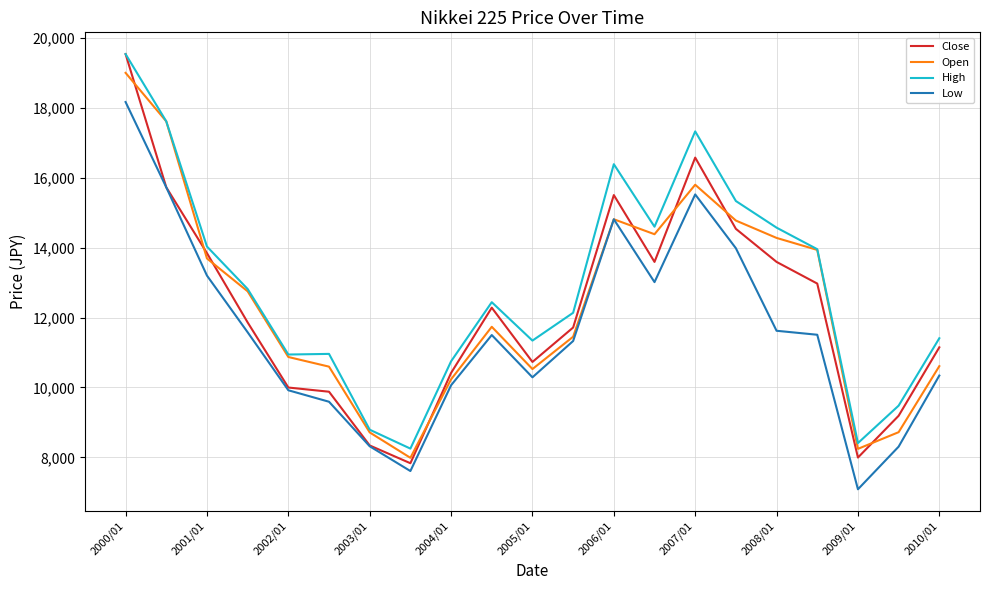

What is the maximum value shown in the chart?

19539.7